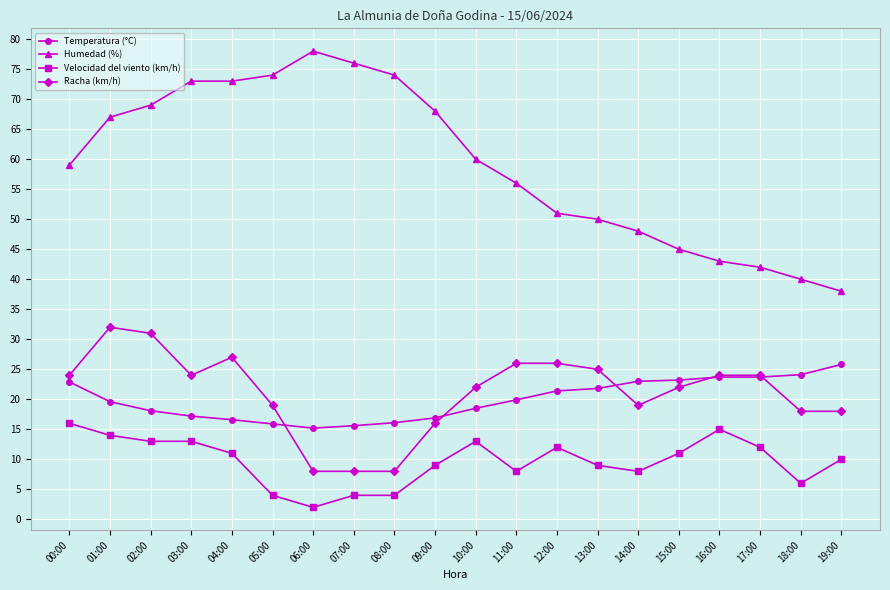

What is the total value across all series at 19:00?

91.8